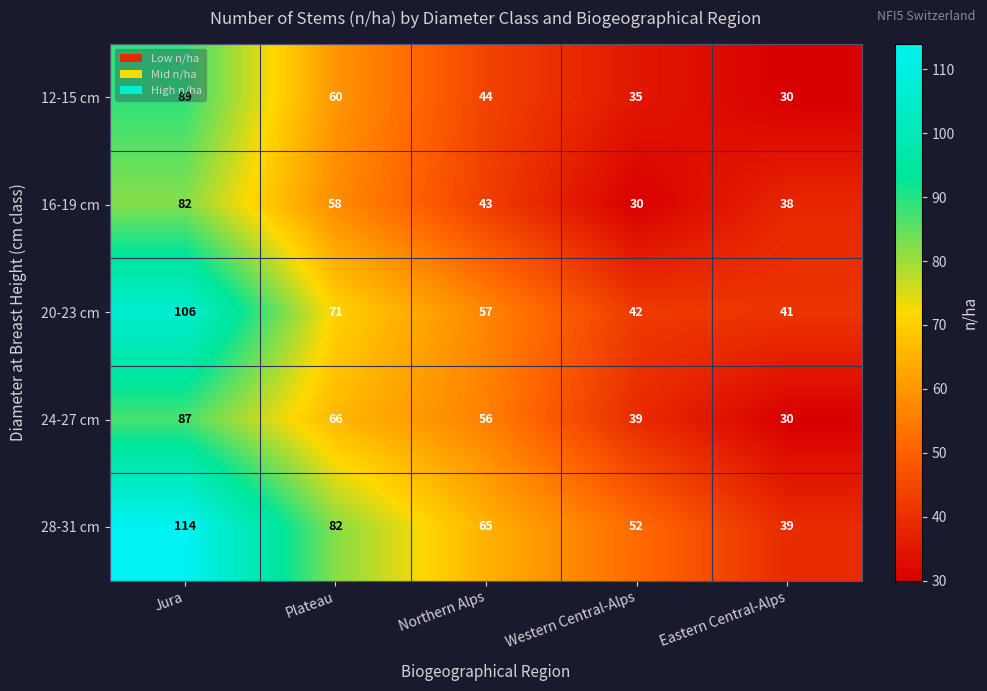

What is the difference between the highest and lowest values at Plateau?

24